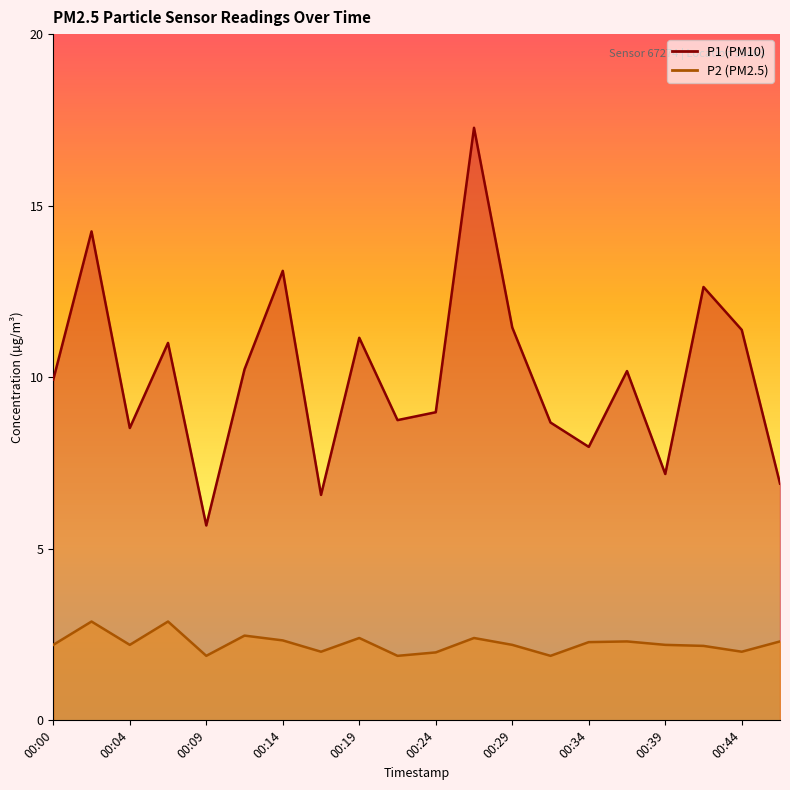

Which category has the highest value in the P1 series?

00:26